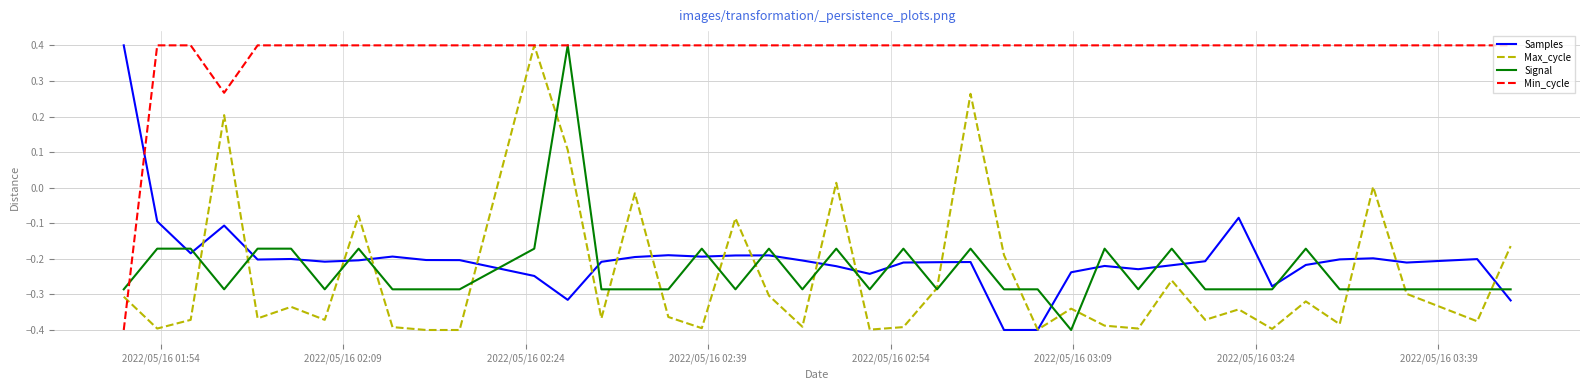

How many Signal values are between 0 and 1?

1